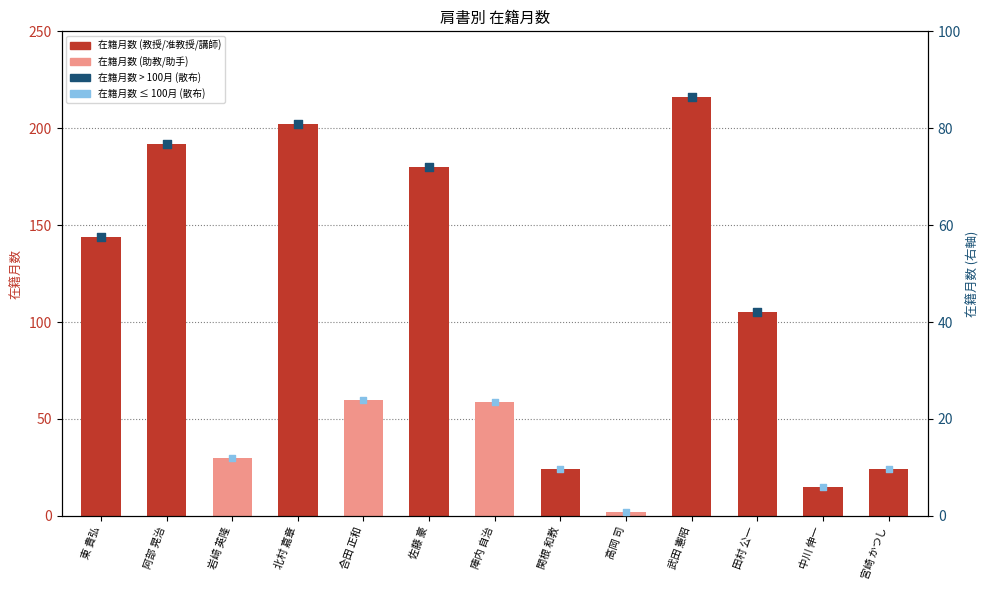

What is the change in value from 陣内 自治 to 宮崎 かつし?

-35